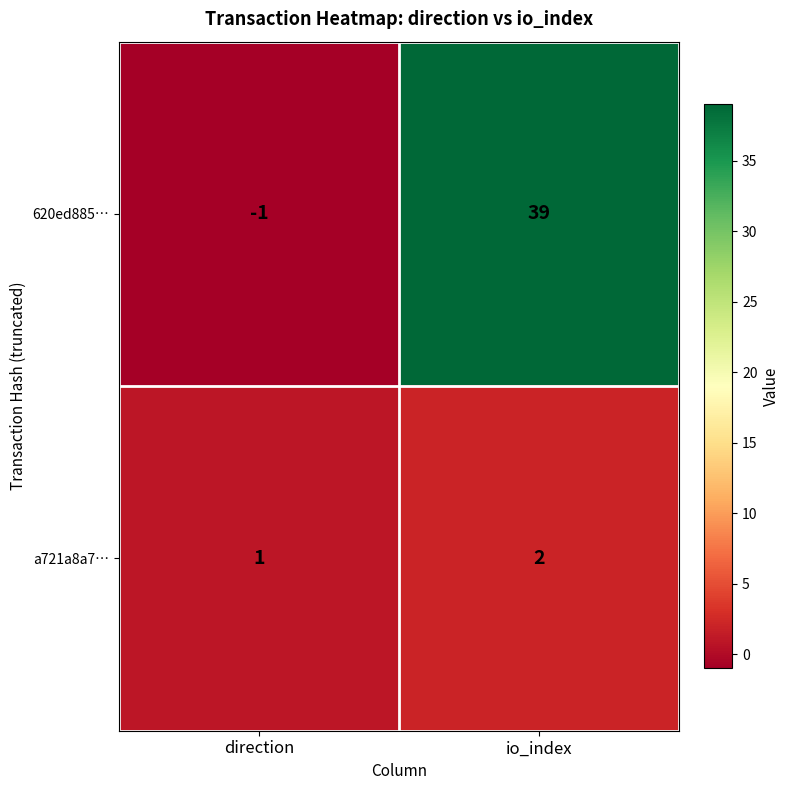

True or false: a721a8a7… has a value of 3 at io_index.

False